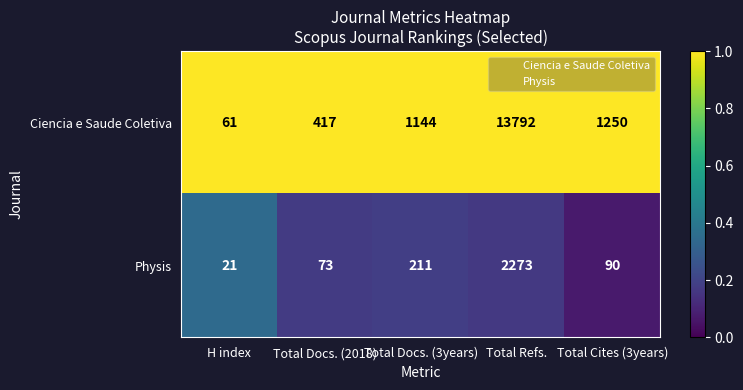

What is the minimum value shown in the chart?

21